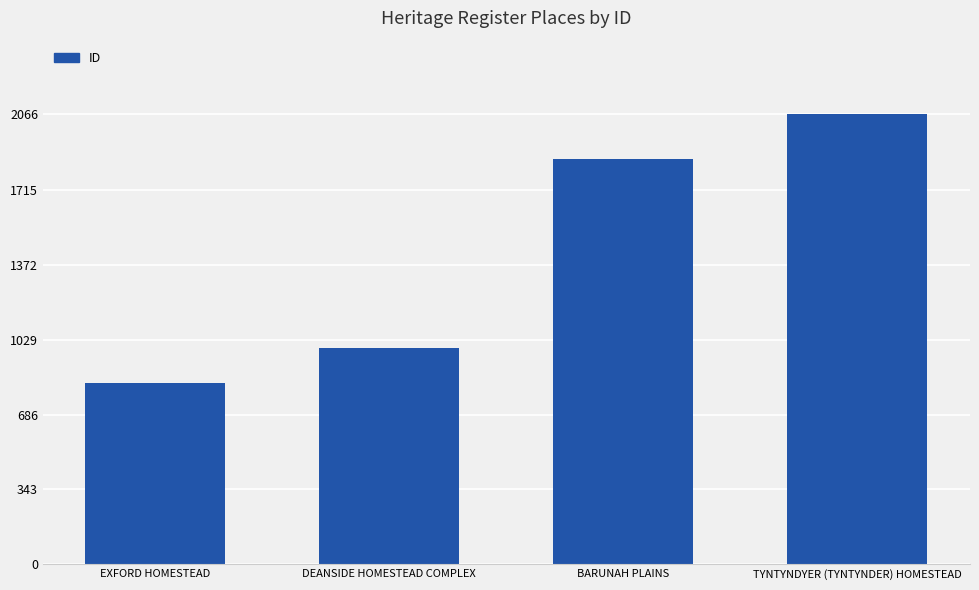

What is the value of the 1st bar from the left?

832